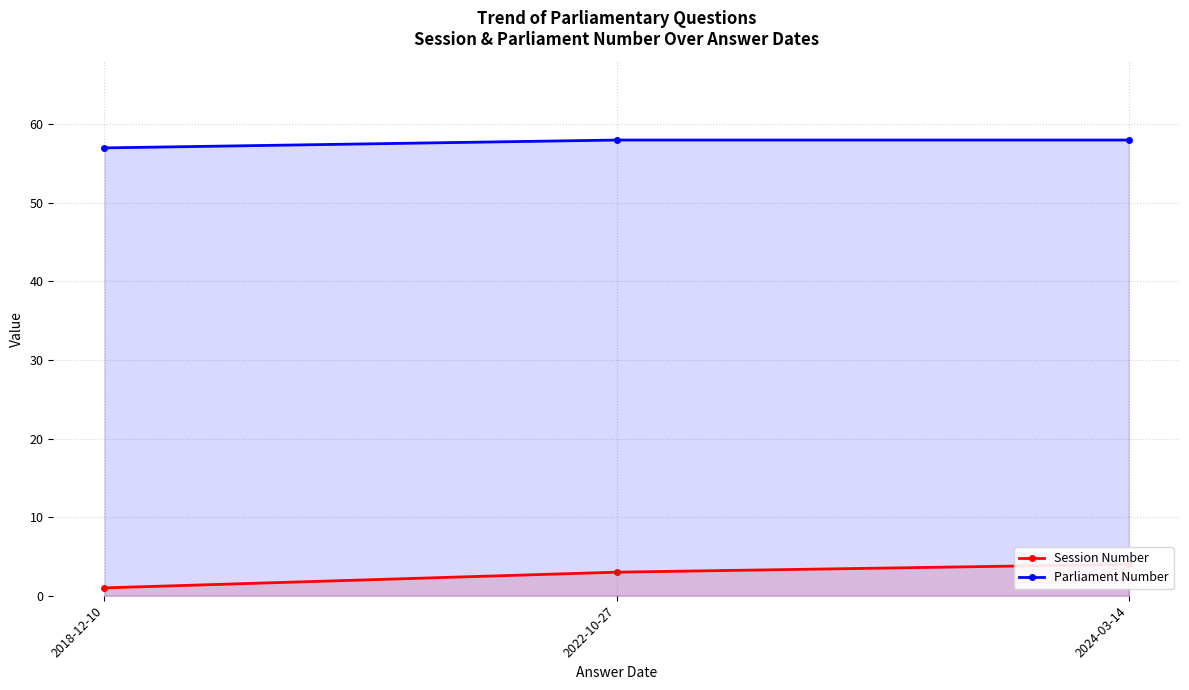

Reading left to right, extract all data points from this chart.

Session Number: 1	3	4
Parliament Number: 57	58	58